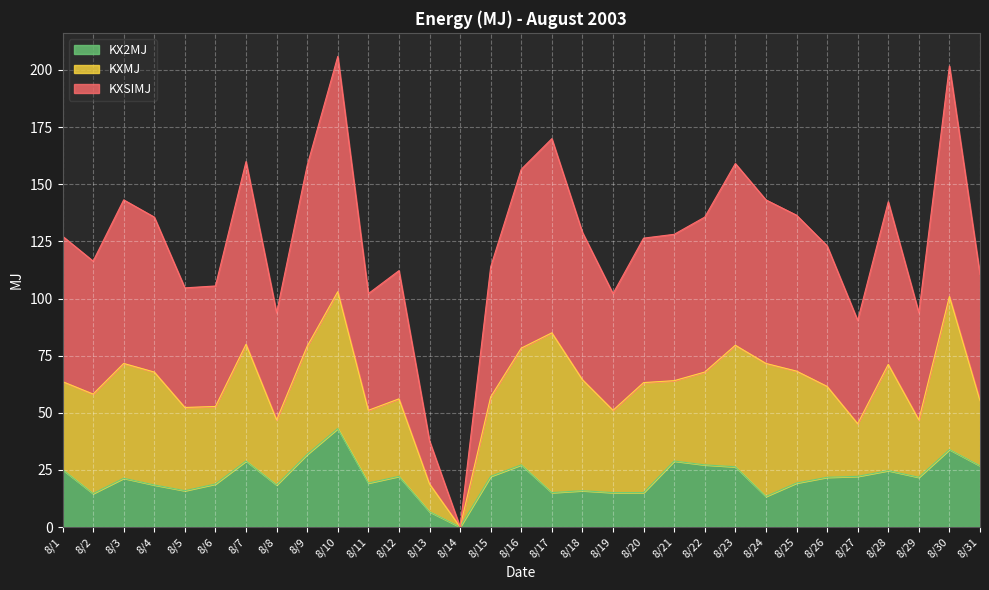

True or false: KXSIMJ and KX2MJ cross at least once.

False